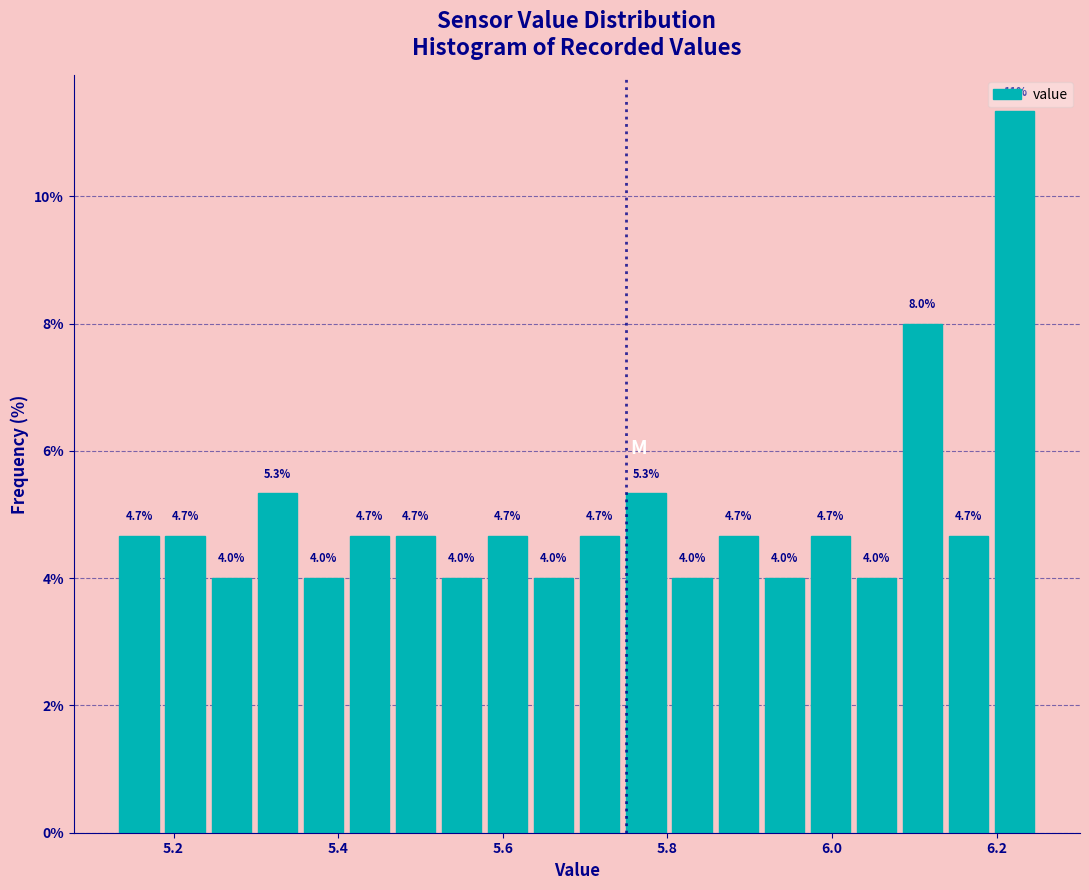

Around what value on the x-axis is the tallest bar? Give the approximate position of its centre, as read against the axis.

6.22